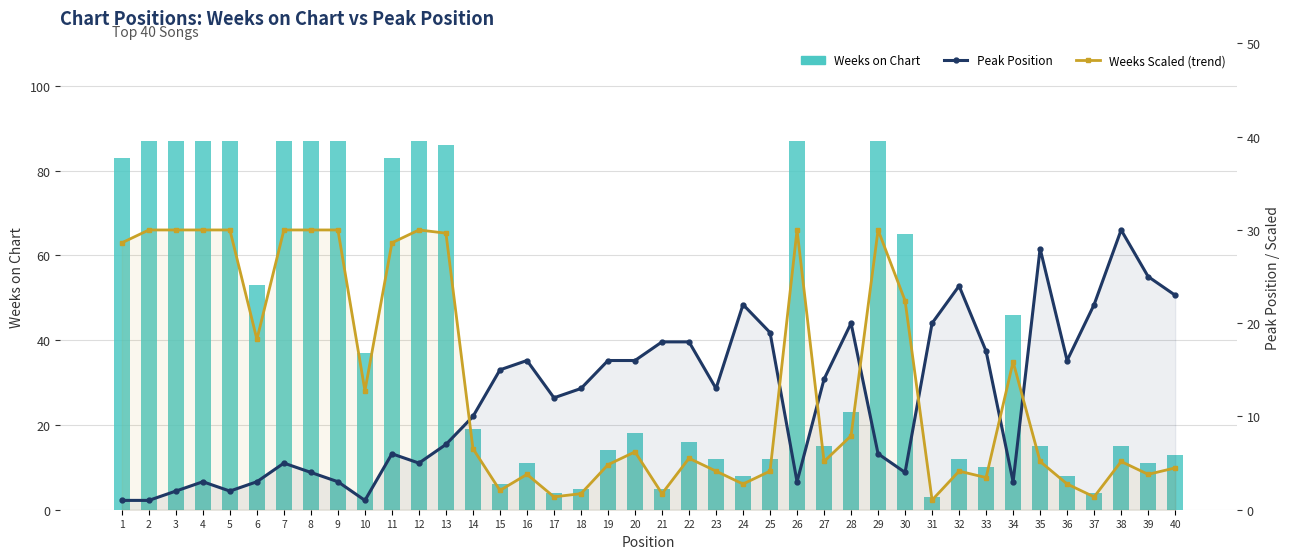

What is the highest value of the Weeks Scaled (trend) series?

30.0